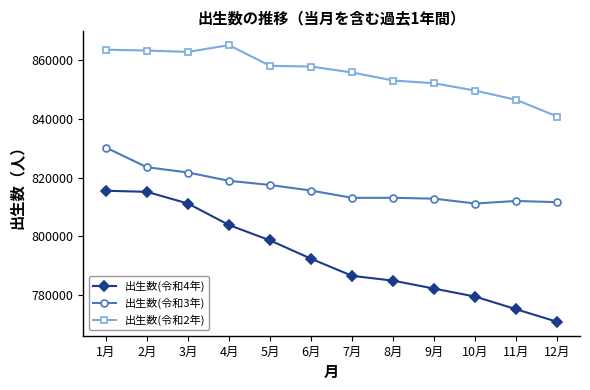

What is the difference between the maximum and second lowest values in the 出生数(令和3年) series?

18651